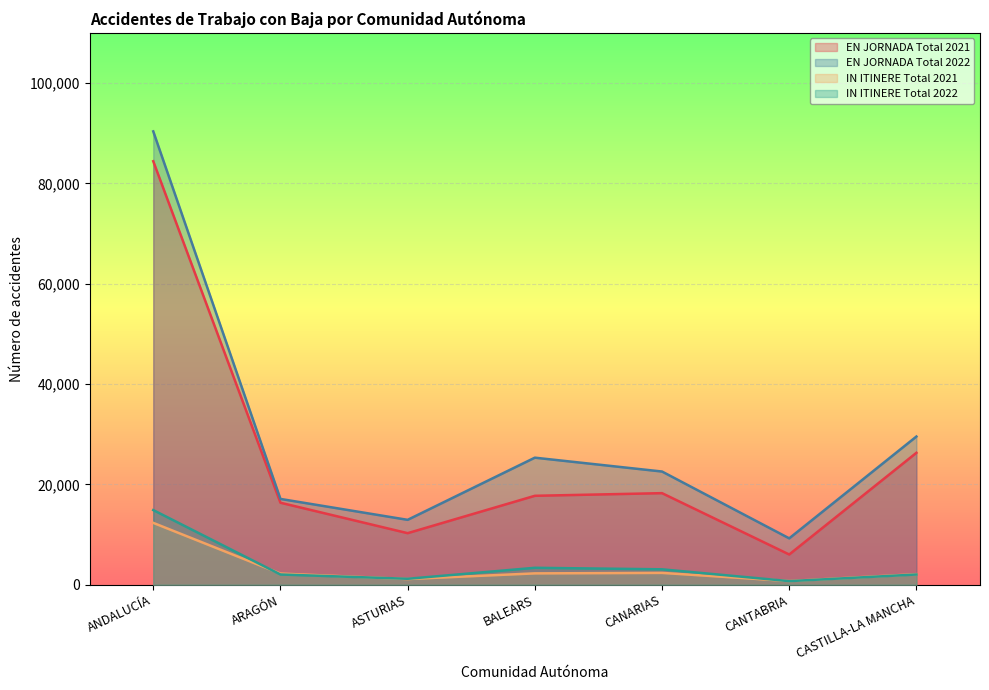

Reading right to left, transcribe all the data shown in this chart.

EN JORNADA Total 2021: CASTILLA-LA MANCHA=26296	CANTABRIA=6029	CANARIAS=18254	BALEARS=17726	ASTURIAS=10278	ARAGÓN=16347	ANDALUCÍA=84408
EN JORNADA Total 2022: CASTILLA-LA MANCHA=29539	CANTABRIA=9246	CANARIAS=22565	BALEARS=25325	ASTURIAS=12935	ARAGÓN=17103	ANDALUCÍA=90358
IN ITINERE Total 2021: CASTILLA-LA MANCHA=2106	CANTABRIA=737	CANARIAS=2360	BALEARS=2265	ASTURIAS=1134	ARAGÓN=2229	ANDALUCÍA=12333
IN ITINERE Total 2022: CASTILLA-LA MANCHA=2043	CANTABRIA=719	CANARIAS=3074	BALEARS=3376	ASTURIAS=1187	ARAGÓN=2042	ANDALUCÍA=14881